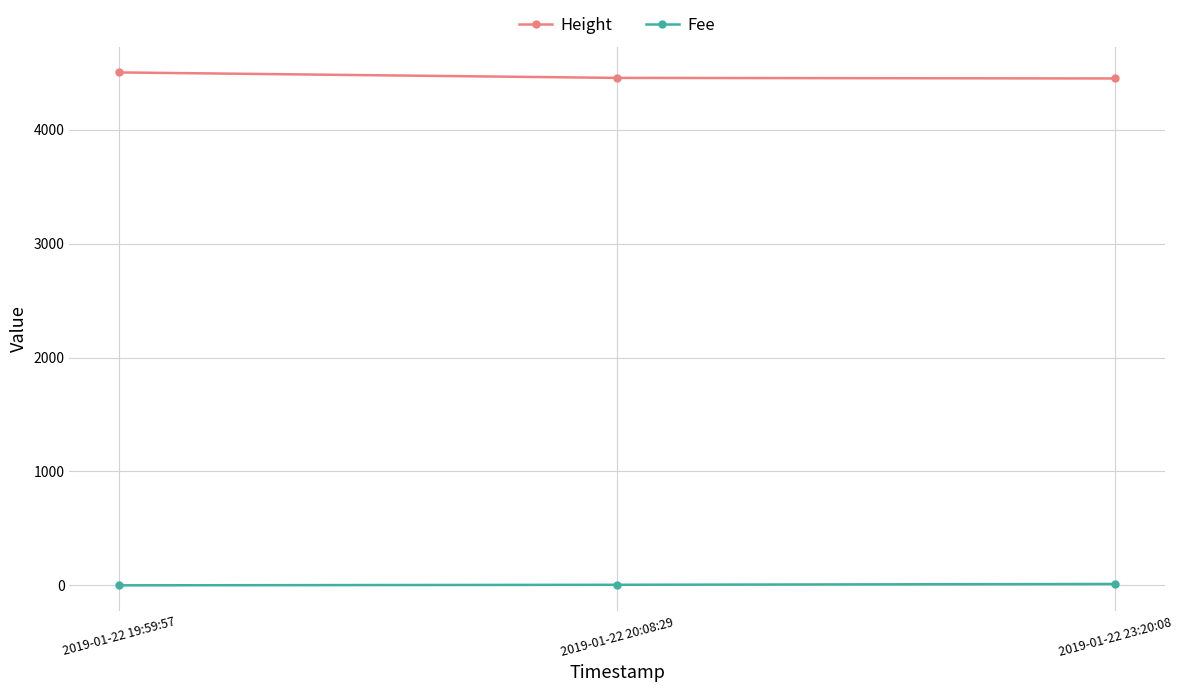

Which series has the largest total across all categories?

Height